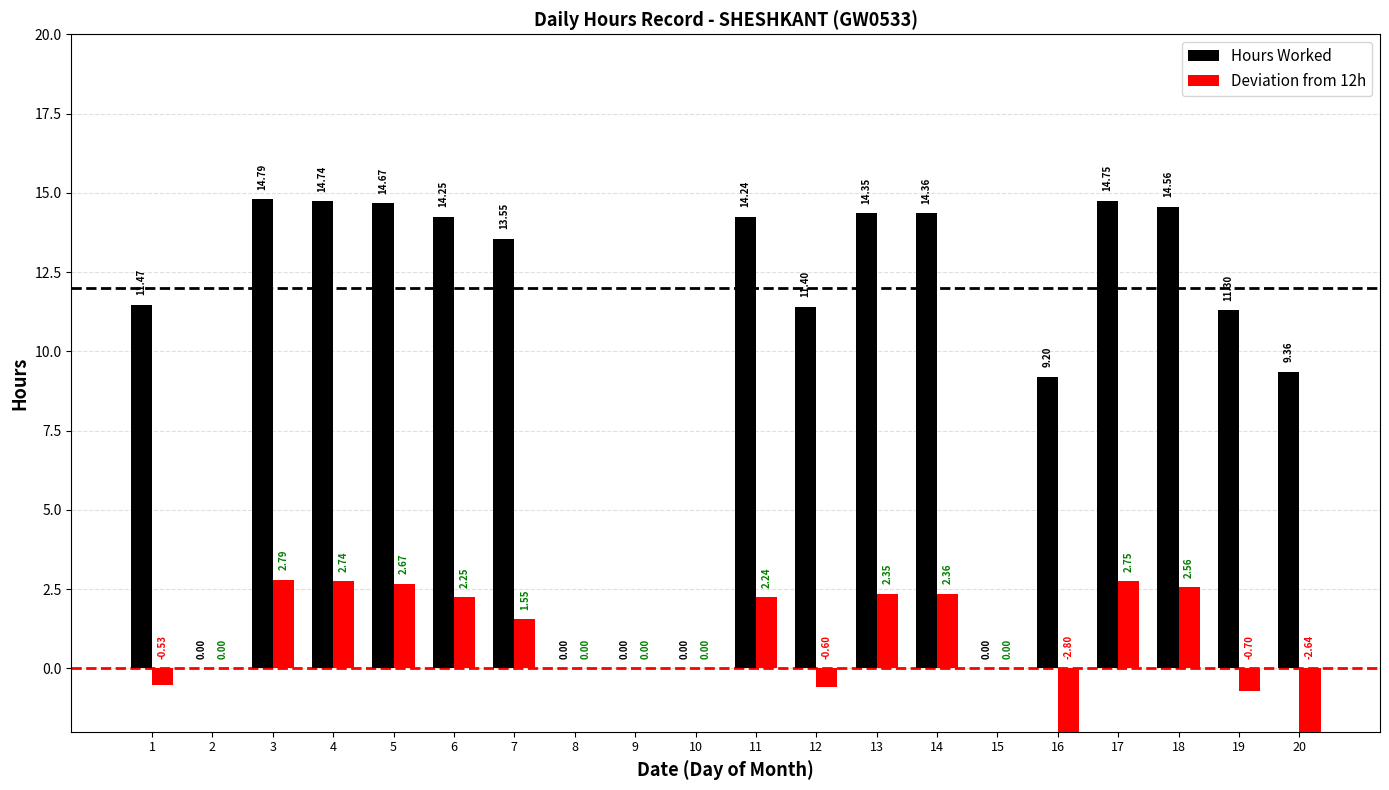

Is the value of Deviation from 12h at 14 greater than the value of Hours Worked at 2?

Yes